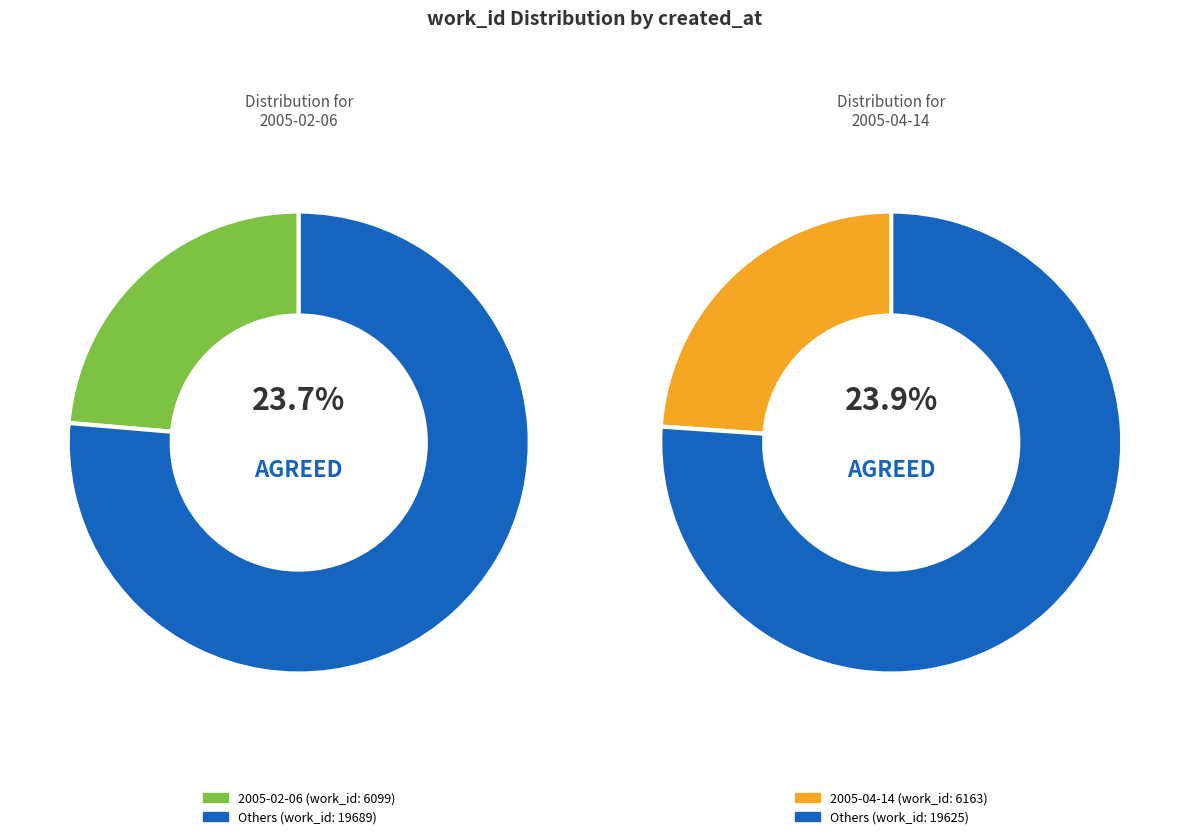

Does 2005-05-17 account for over 50% of the chart?

No